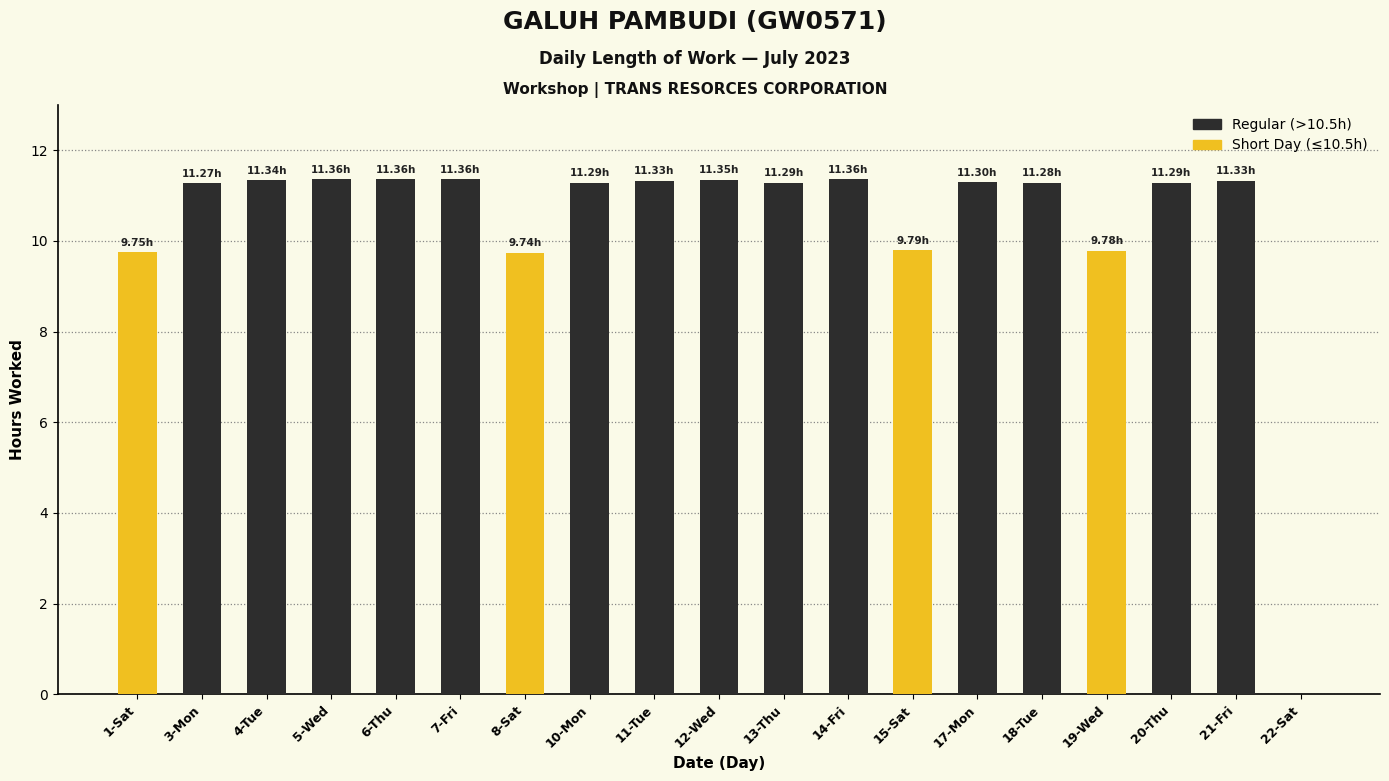

The chart shows a value of 14.5 at 8-Sat. True or false?

False